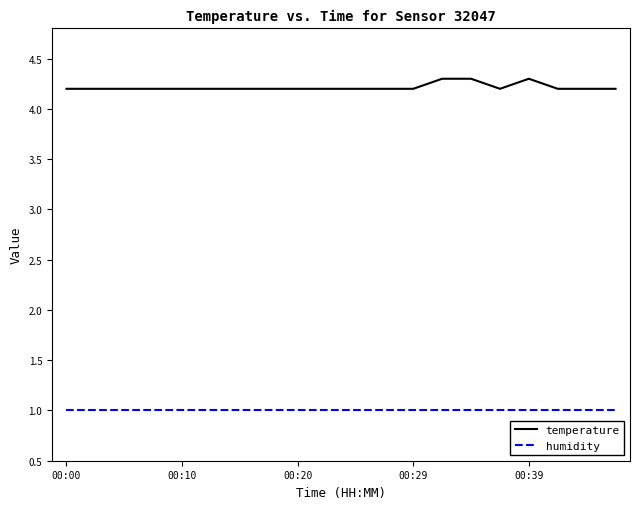

True or false: temperature and humidity intersect in this chart.

False